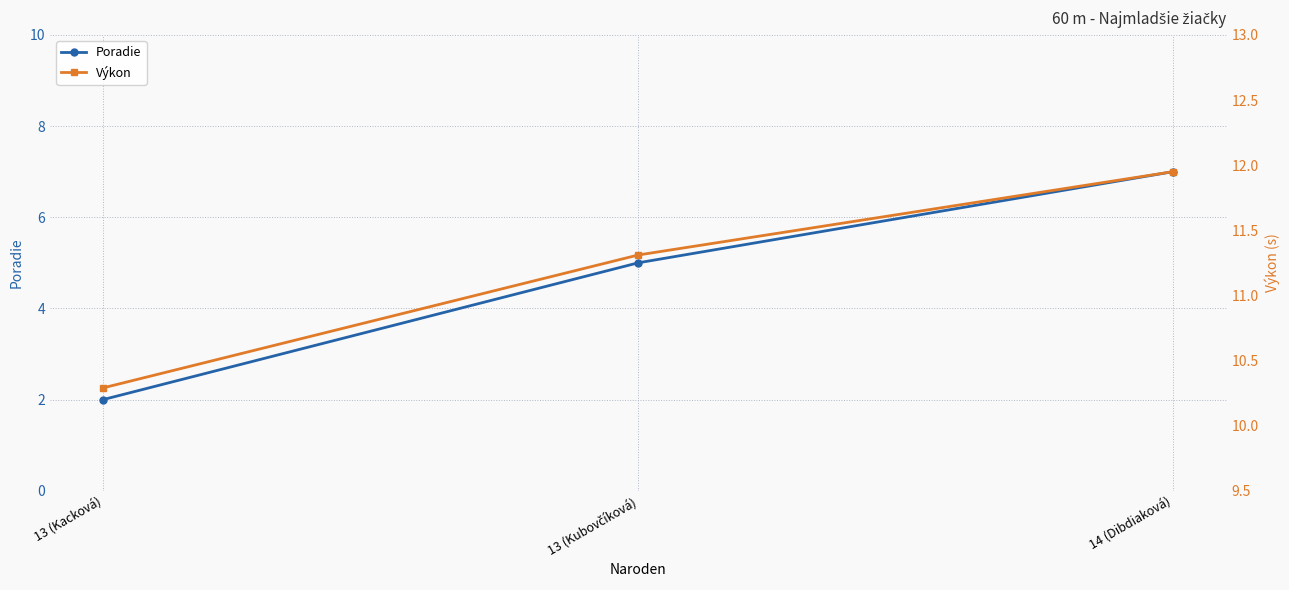

Where does the Poradie series first go above 5?

14 (Dibdiaková)